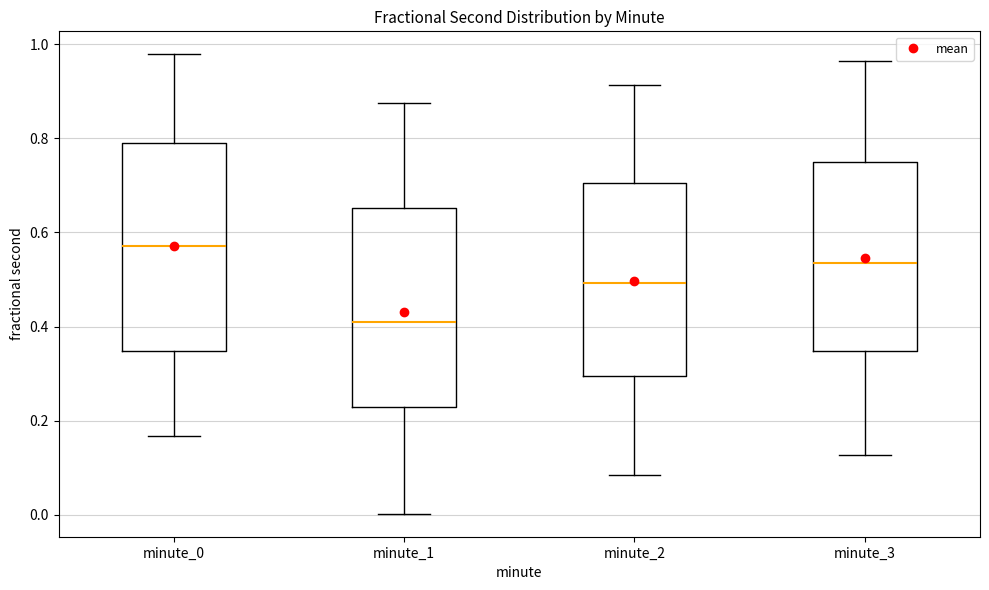

Reading left to right, read every box against the y-axis: the position of its median line, the range the box covers, and the ends of its whiskers. The values are not printed on the chart, so give them approximately, as read against the axis.

minute_0: median 0.58, box 0.34 to 0.78, whiskers 0.16 to 0.98
minute_1: median 0.42, box 0.22 to 0.66, whiskers 0.00 to 0.88
minute_2: median 0.50, box 0.30 to 0.70, whiskers 0.08 to 0.92
minute_3: median 0.54, box 0.34 to 0.76, whiskers 0.12 to 0.96